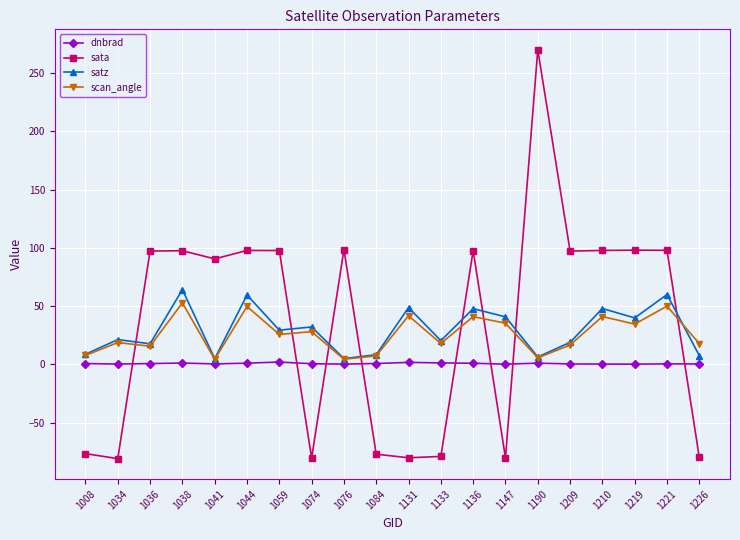

True or false: scan_angle and dnbrad intersect in this chart.

False